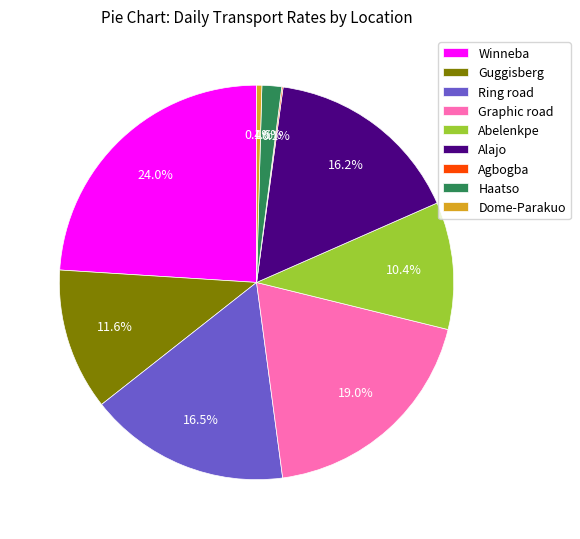

To the nearest percent, what is the difference between the largest and smallest slice percentages?

24%